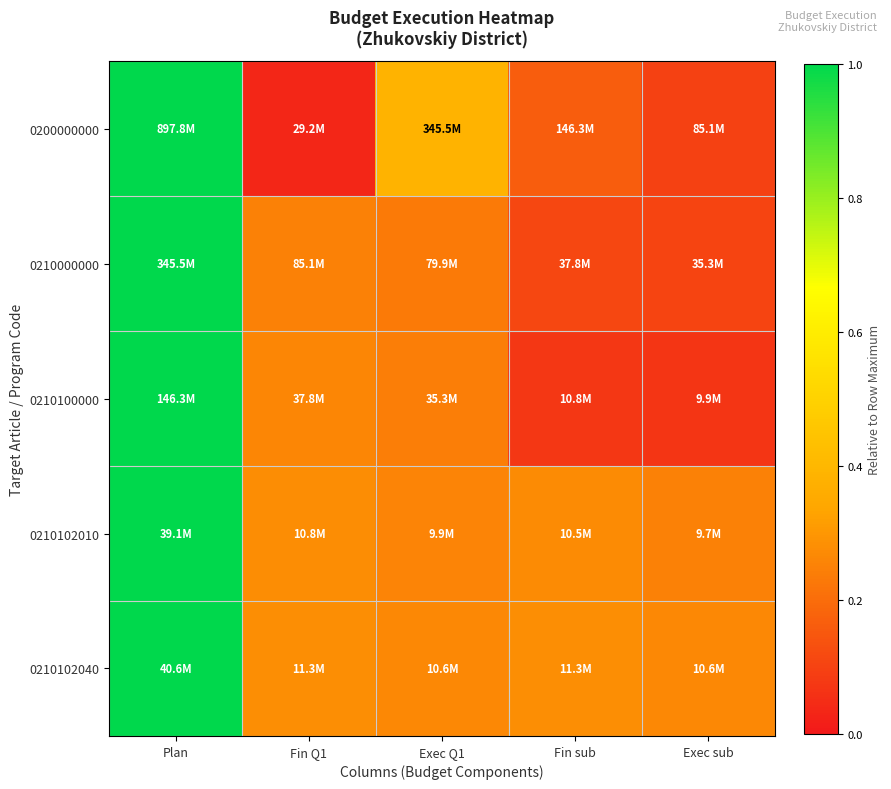

Which series has the largest range (max minus min)?

0200000000